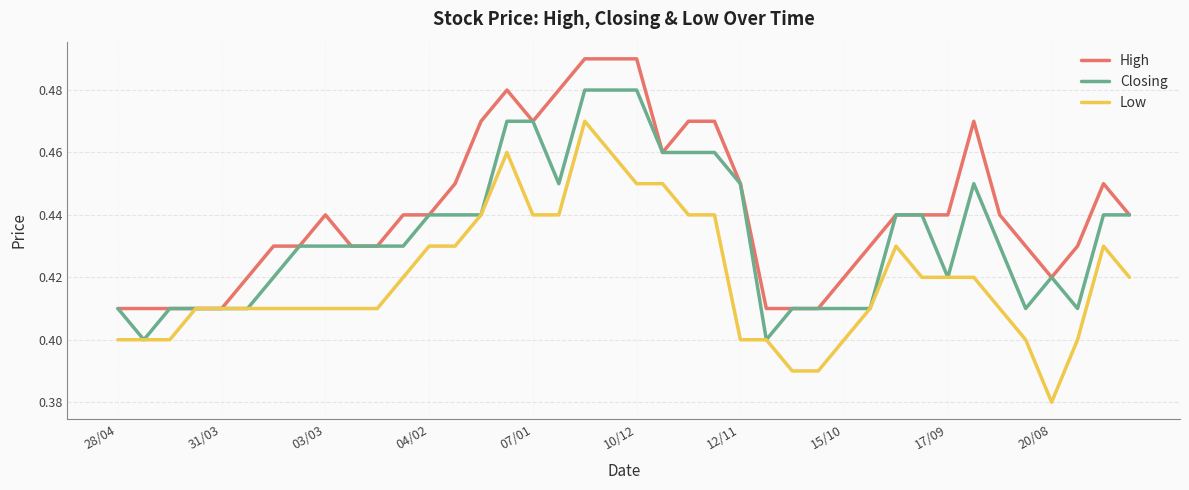

Which series has the largest total across all categories?

High